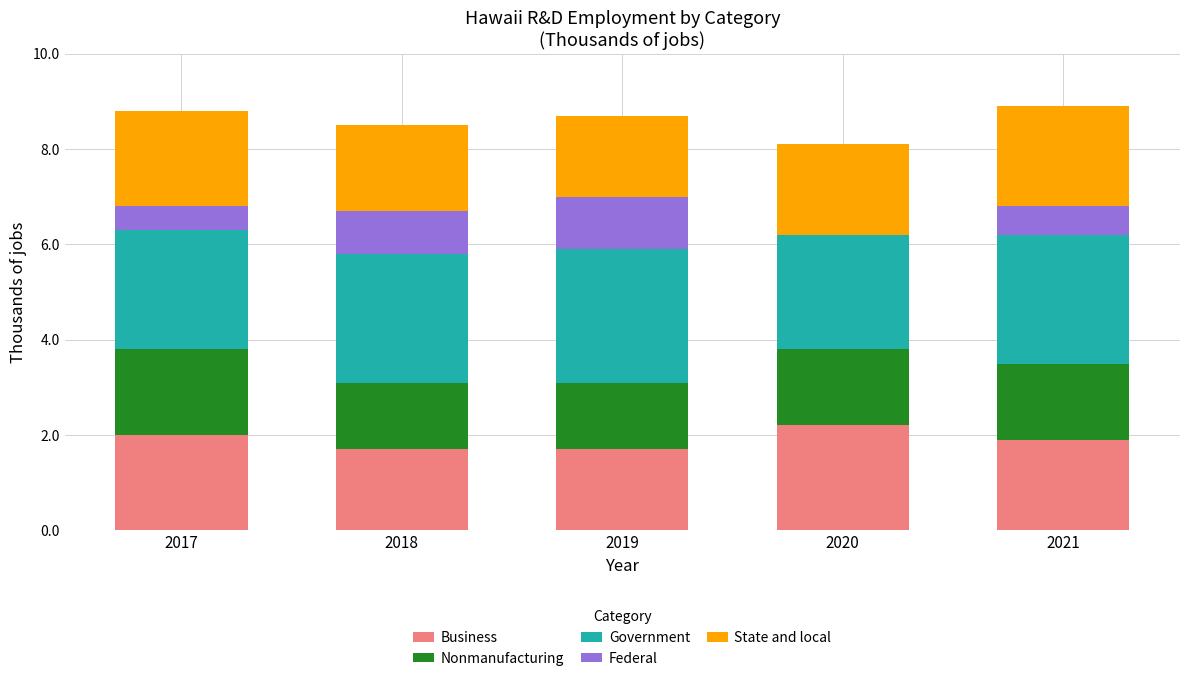

What is the sum of the Business values at 2021 and 2018?

3.6